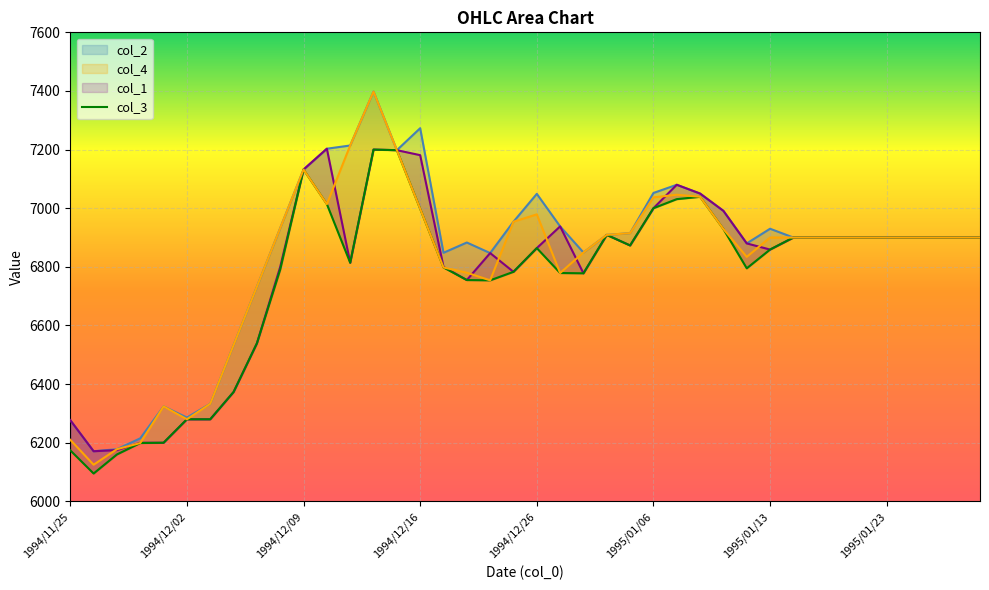

Reading right to left, list all the values displayed in this chart.

6900	6900	6900	6900	6900	6900	6900	6900	6900	6859	6795	6929	7039	7031	7000	6873	6909	6778	6779	6864	6783	6754	6755	6798	6998	7198	7200	6814	7014	7132	6791	6539	6373	6280	6280	6200	6199	6160	6095	6174